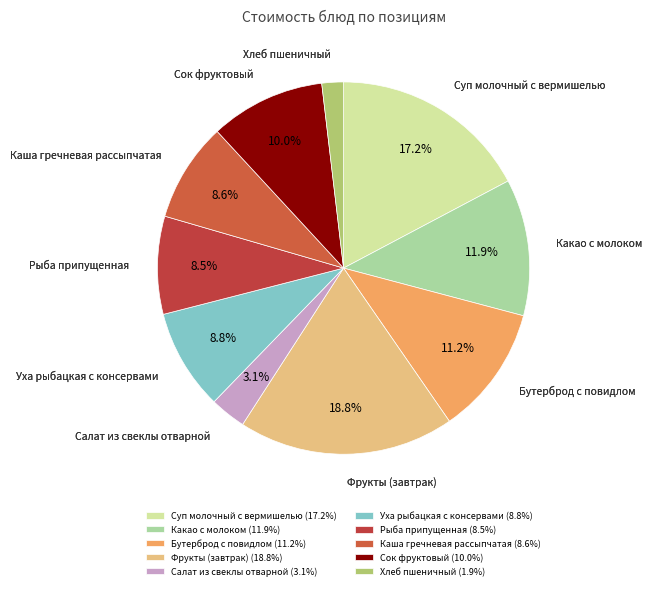

Which slice is the smallest?

Хлеб пшеничный